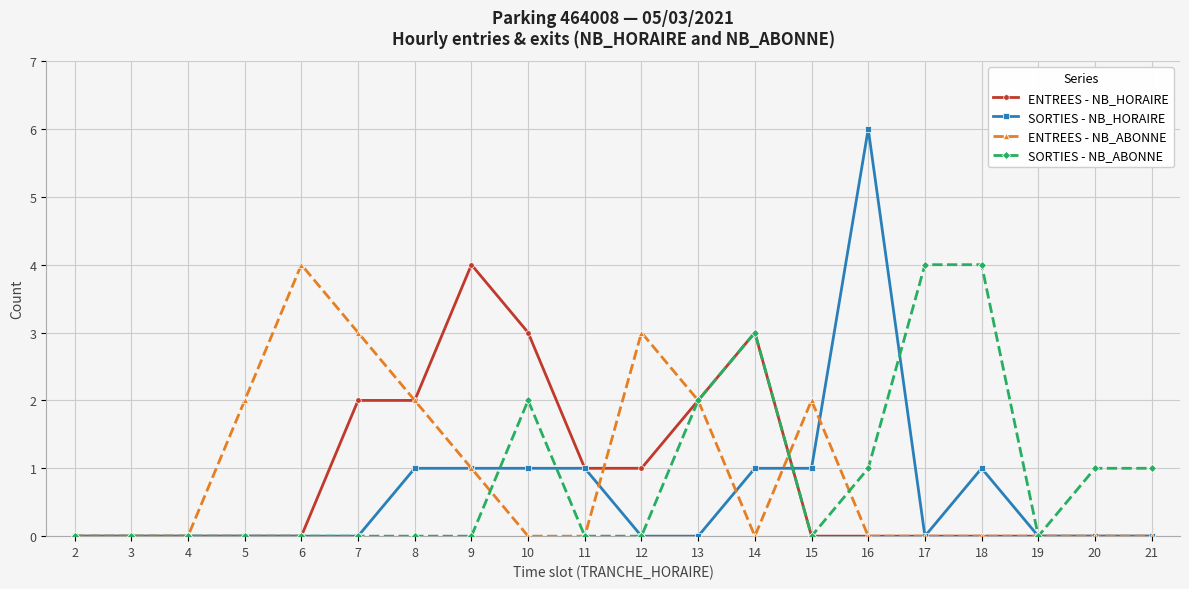

Count the number of data series in this chart.

4